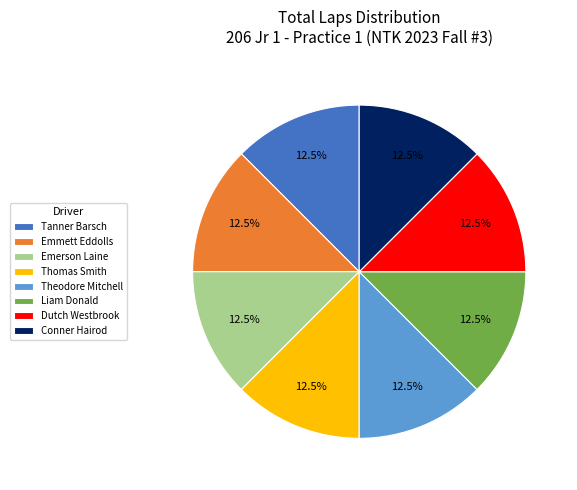

Is there any slice that represents more than half of the pie?

No